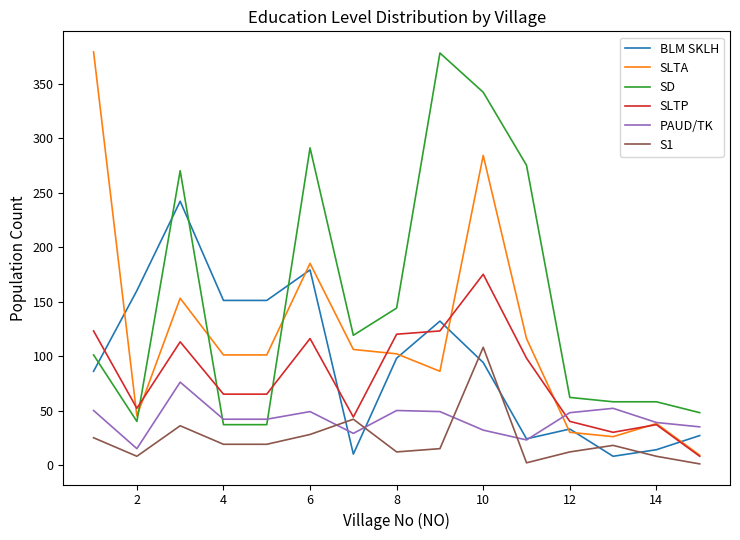

Which series has the largest total across all categories?

SD